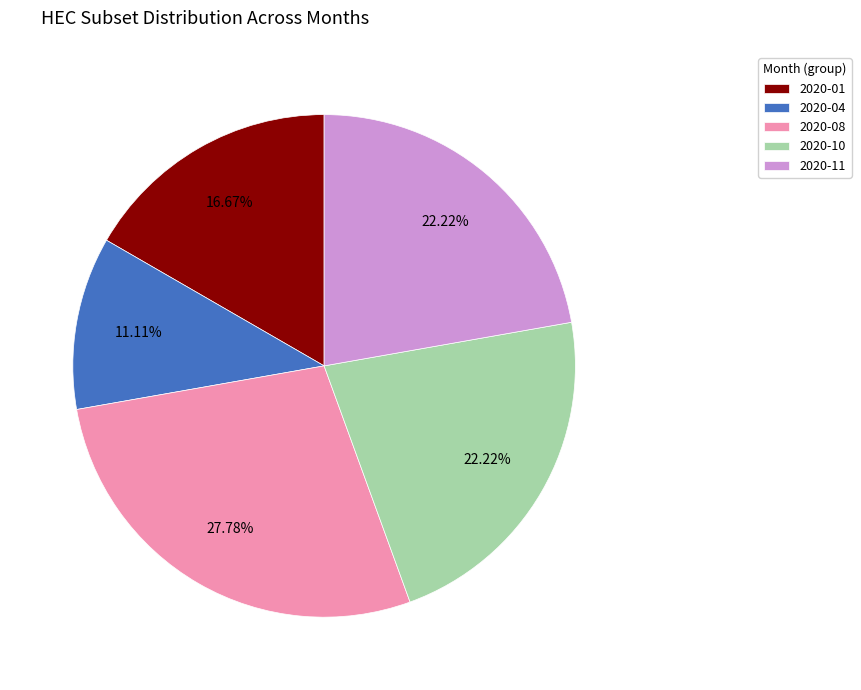

Approximately how many times larger is the value at 2020-11 compared to 2020-01?

1.3